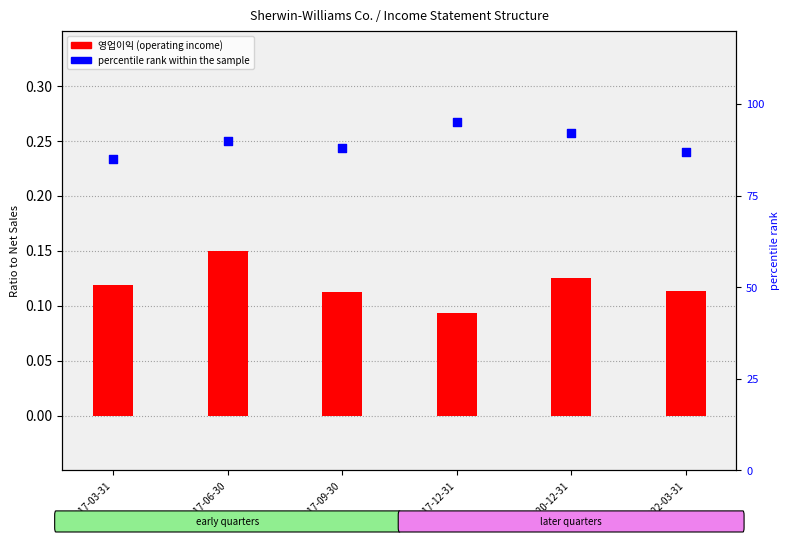

Which series reaches the minimum Y coordinate?

영업이익 (operating income)